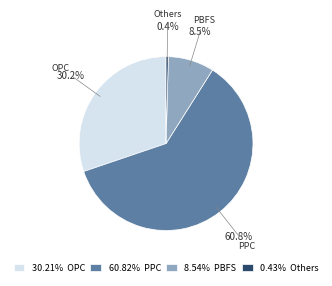

Is there a majority slice in this chart?

Yes